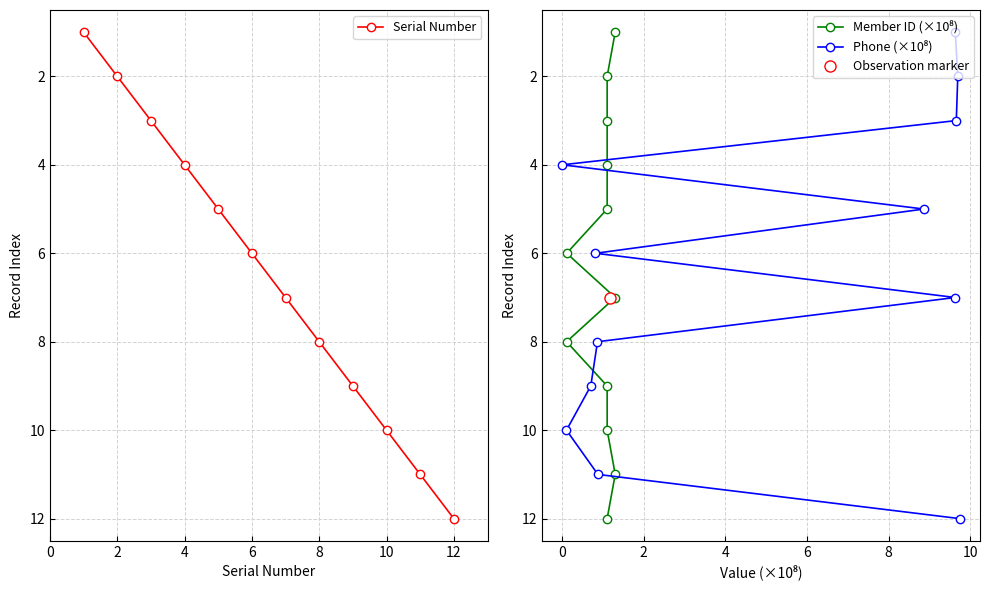

List the series in order of their peak value, highest first.

Serial Number, Member ID (×10⁸), Phone (×10⁸)